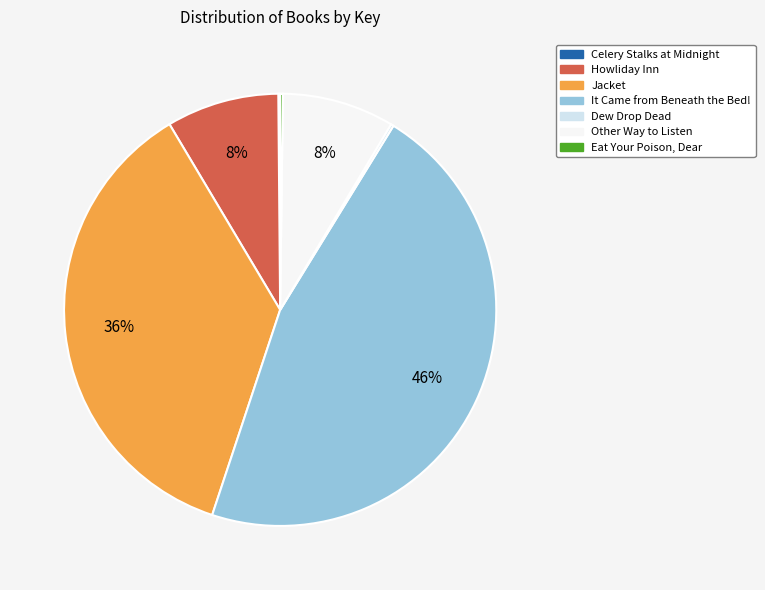

Does any single category account for the majority?

No